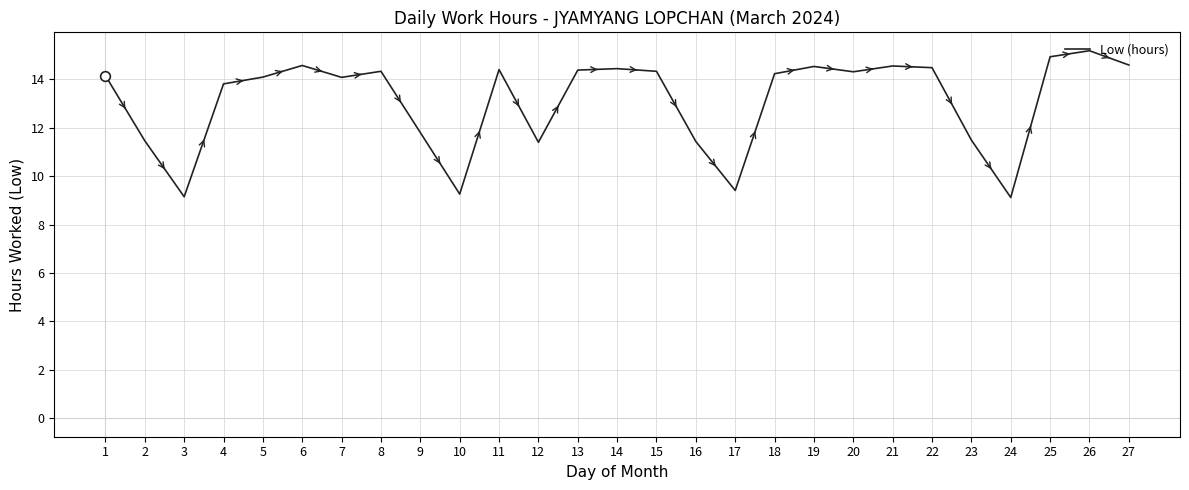

Where does the data first go above 14?

1